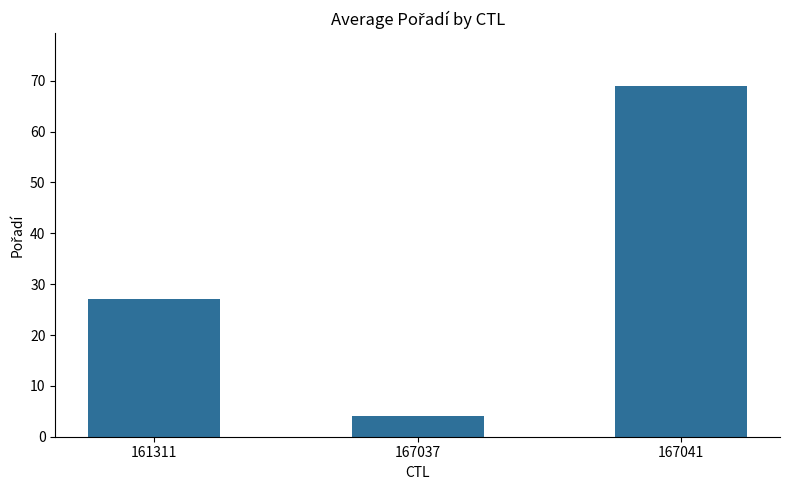

Reading right to left, extract all data points from this chart.

69	4	27